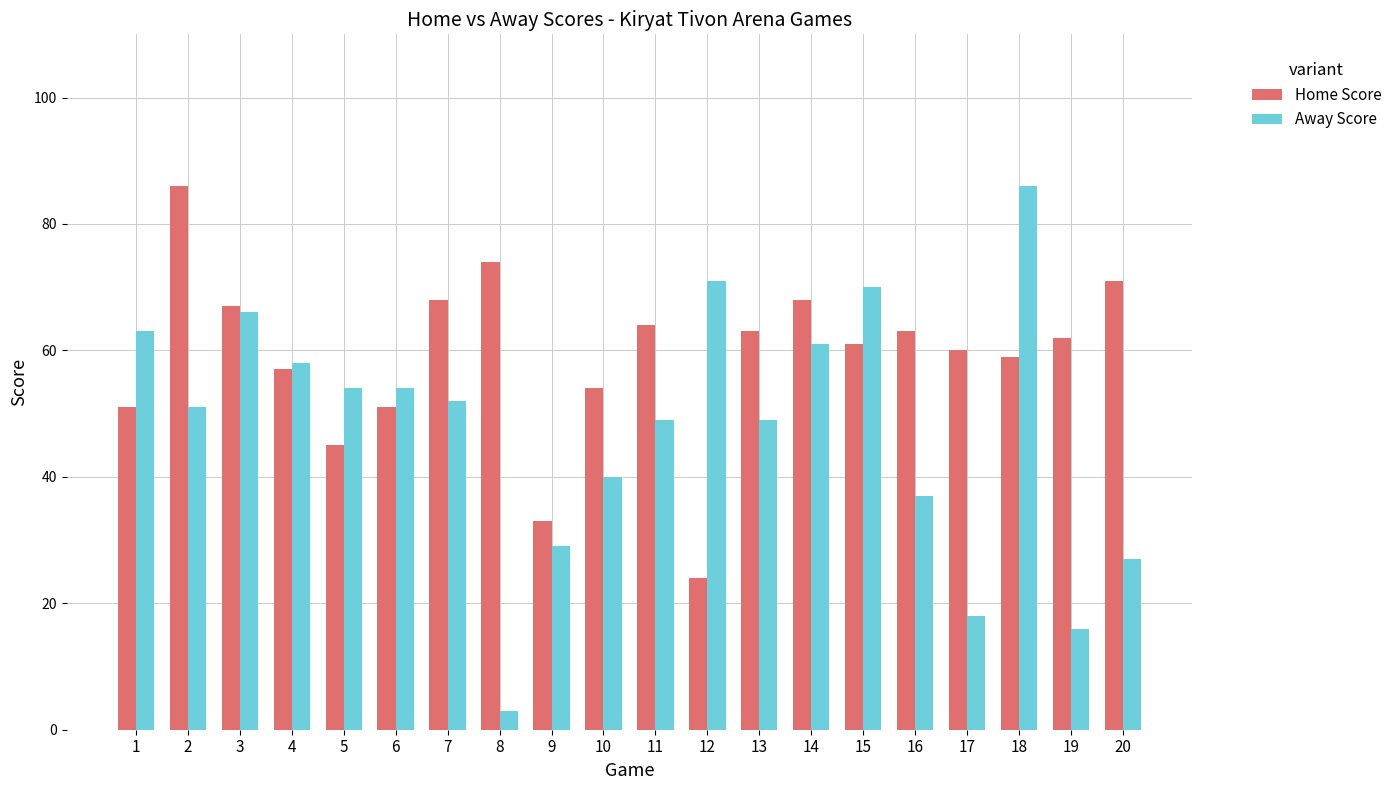

What is the approximate value of Away Score at 1?

63